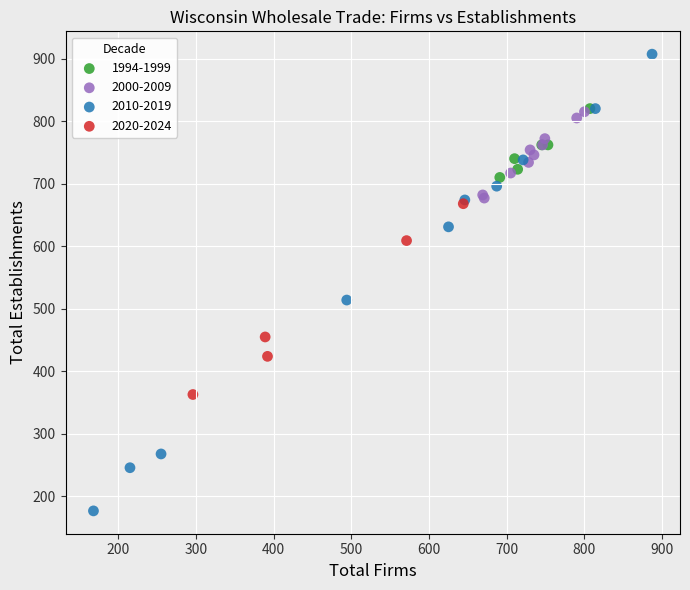

Which series has the largest Y range (max minus min)?

2010-2019